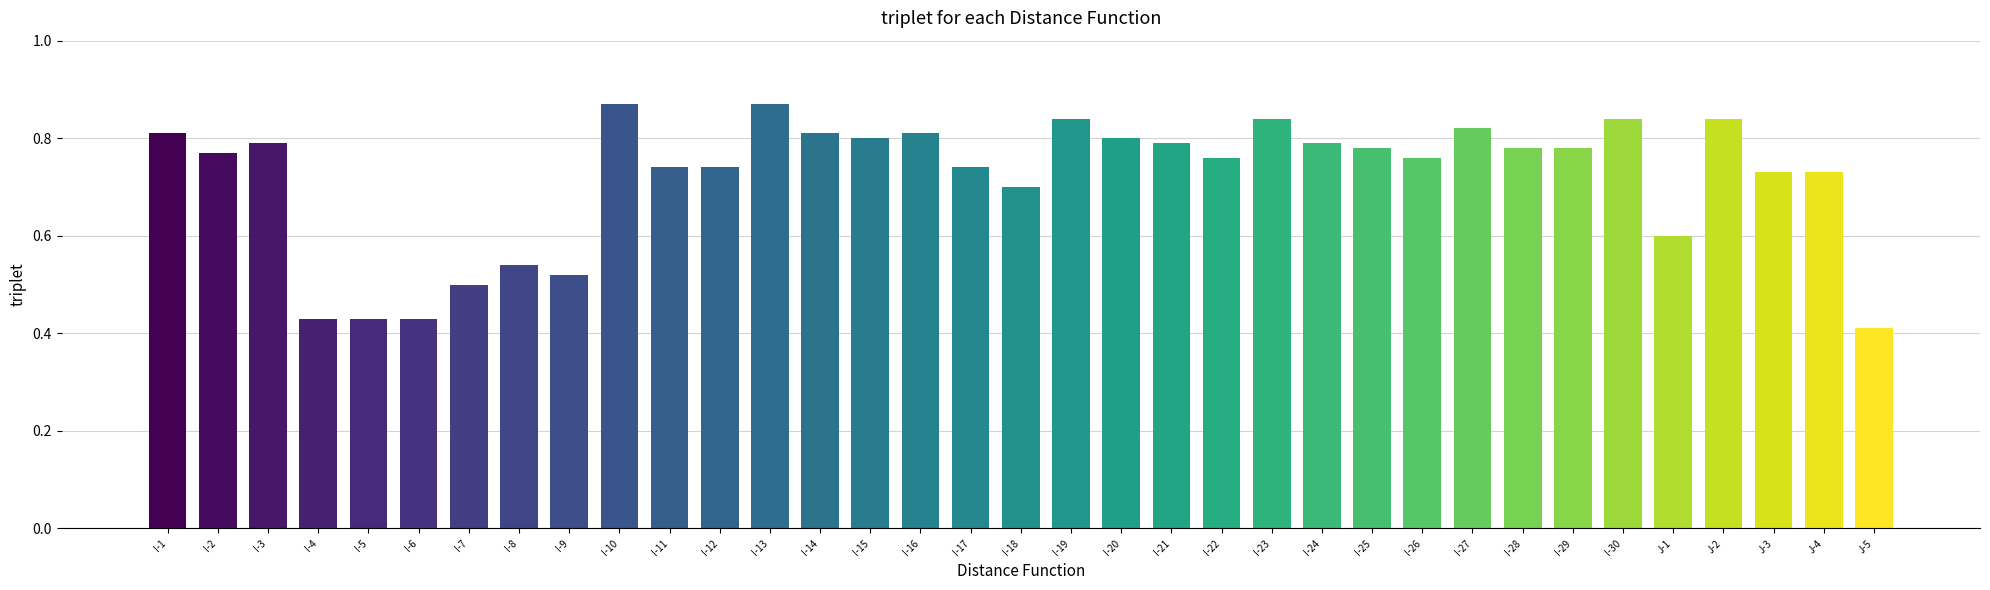

What position from the left is I-19?

19